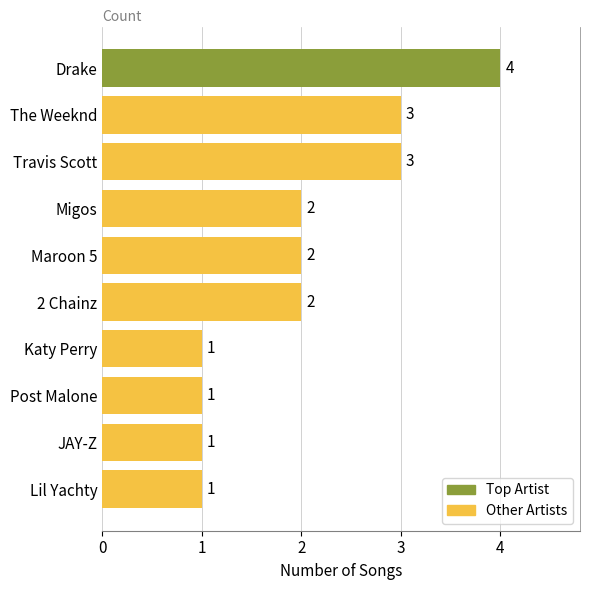

At which category does the chart reach its peak across all series?

Drake